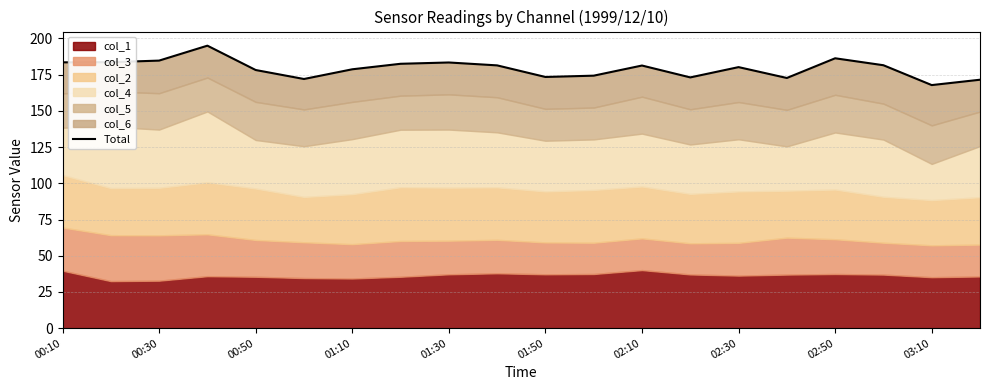

How many interior local peaks (higher than both neighbors) does the data have?

5